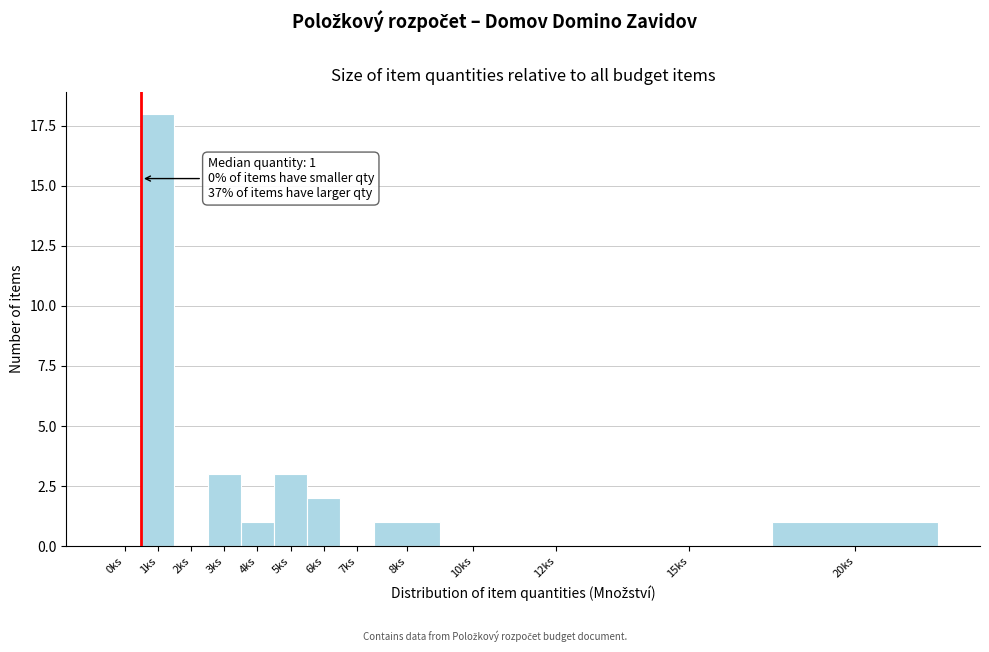

Reading left to right, what are all the values shown in this chart?

0ks=0	1ks=18	2ks=0	3ks=3	4ks=1	5ks=3	6ks=2	7ks=0	8ks=1	10ks=0	12ks=0	15ks=0	20ks=1